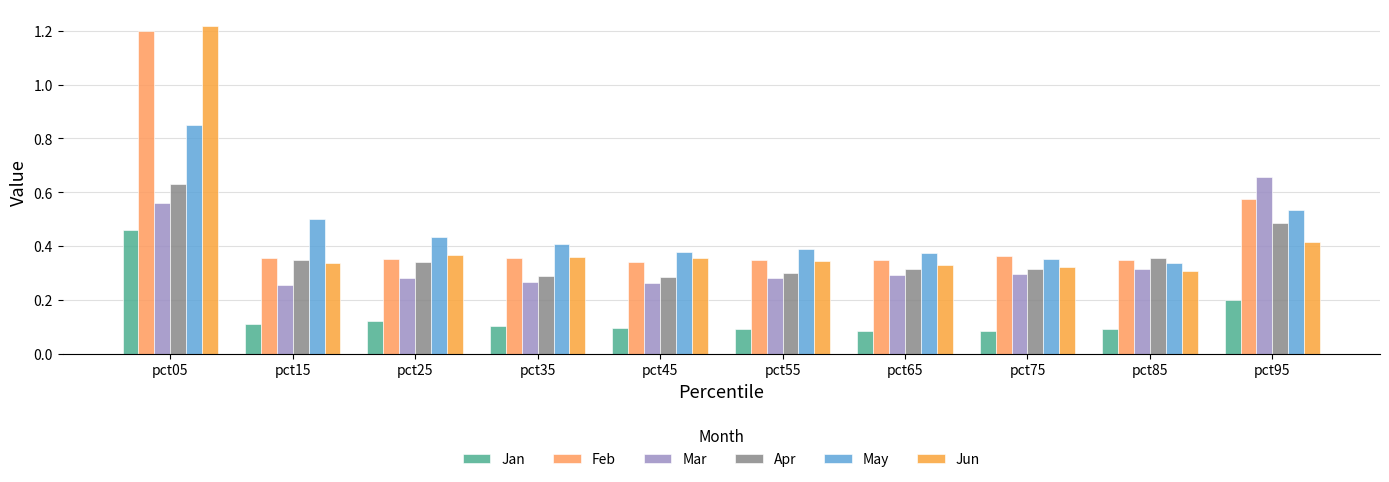

What is the value of the Apr bar at the 7th from the left?

0.3